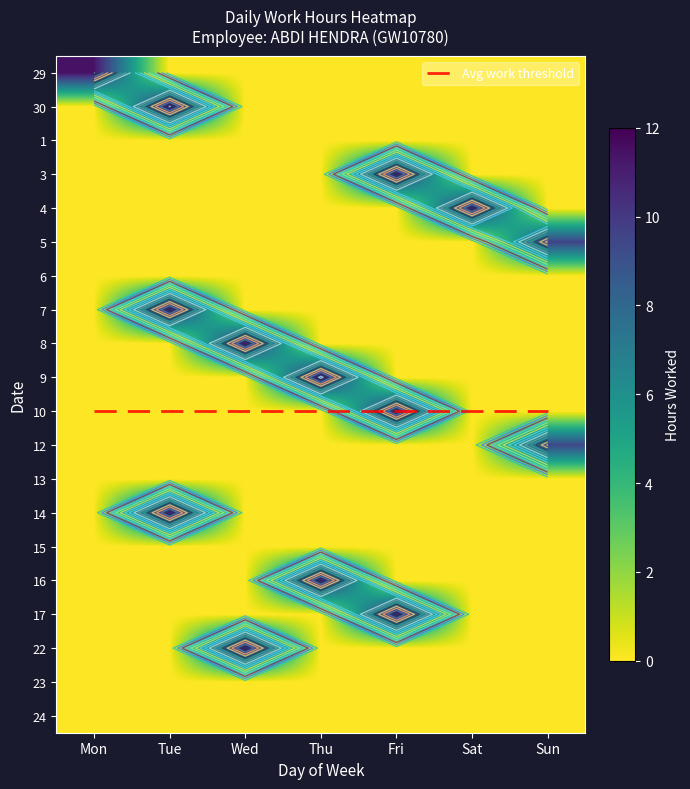

How many positive values does the 29 series have?

1